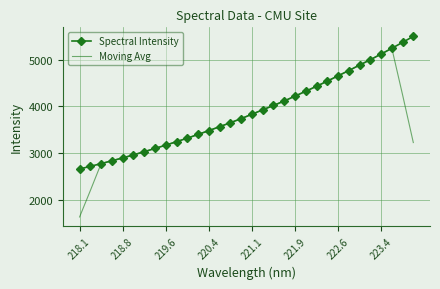

What is the greatest value displayed?

5500.5